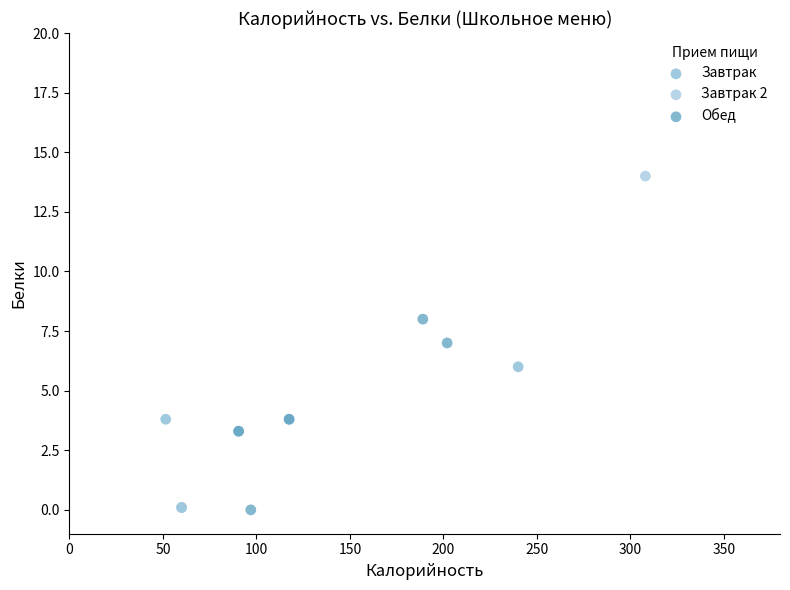

What are all the series names shown in the legend?

Завтрак, Завтрак 2, Обед